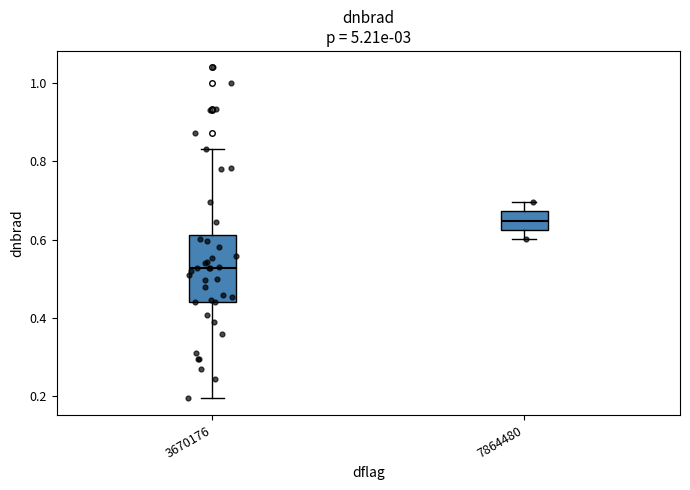

Reading left to right, read every box against the y-axis: the position of its median line, the range the box covers, and the ends of its whiskers. The values are not printed on the chart, so give them approximately, as read against the axis.

3670176: median 0.52, box 0.44 to 0.62, whiskers 0.20 to 0.84
7864480: median 0.64, box 0.62 to 0.68, whiskers 0.60 to 0.70